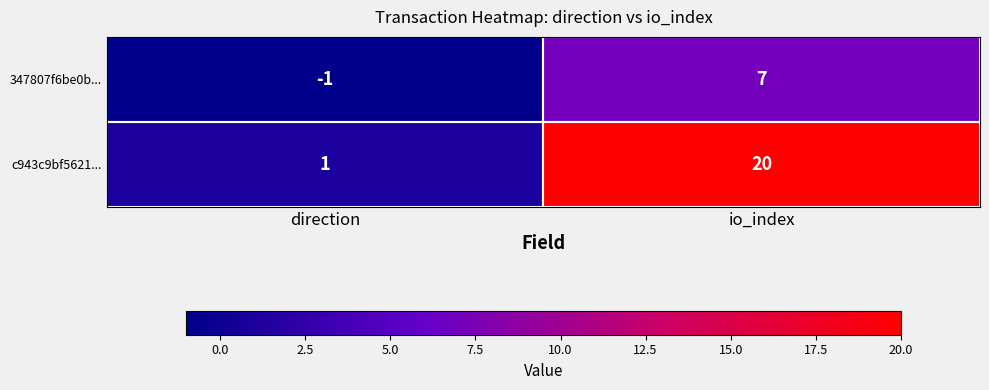

Between direction and io_index, which series saw the biggest shift?

c943c9bf5621...